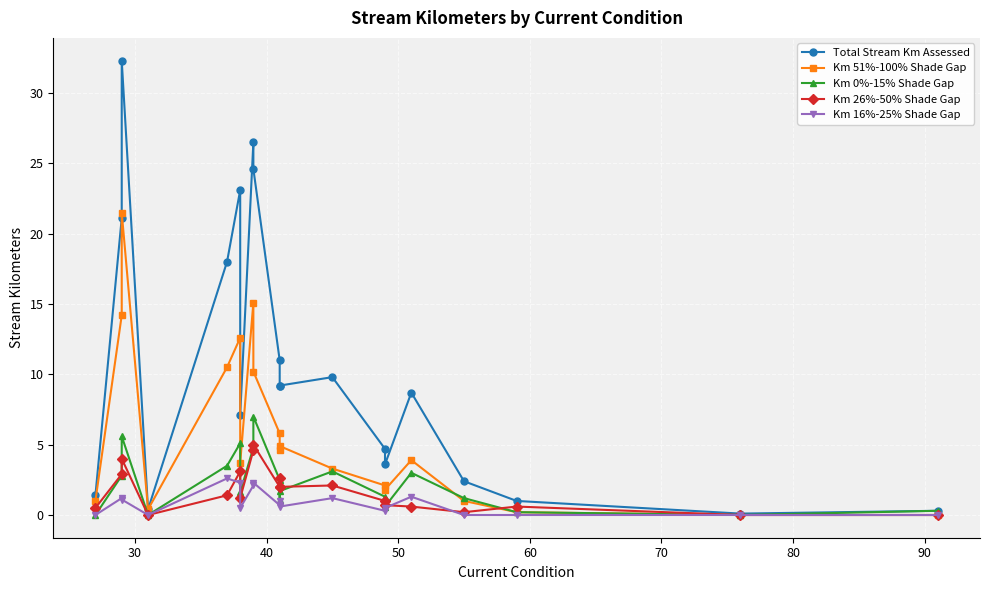

Is it true that Km 16%-25% Shade Gap equals 1.2 at 30?

True